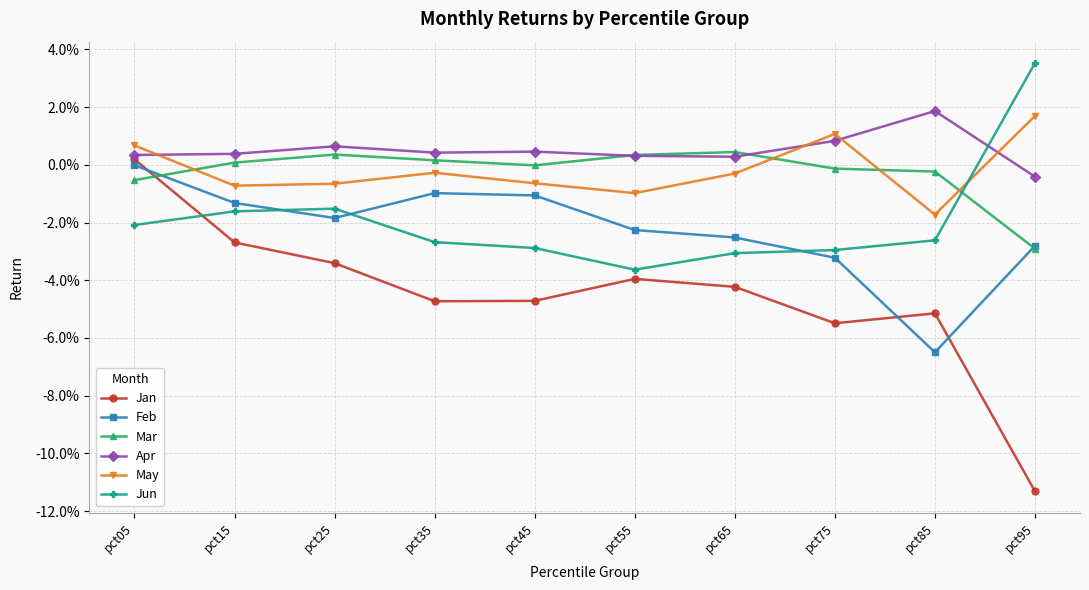

What are all the series names shown in the legend?

Jan, Feb, Mar, Apr, May, Jun